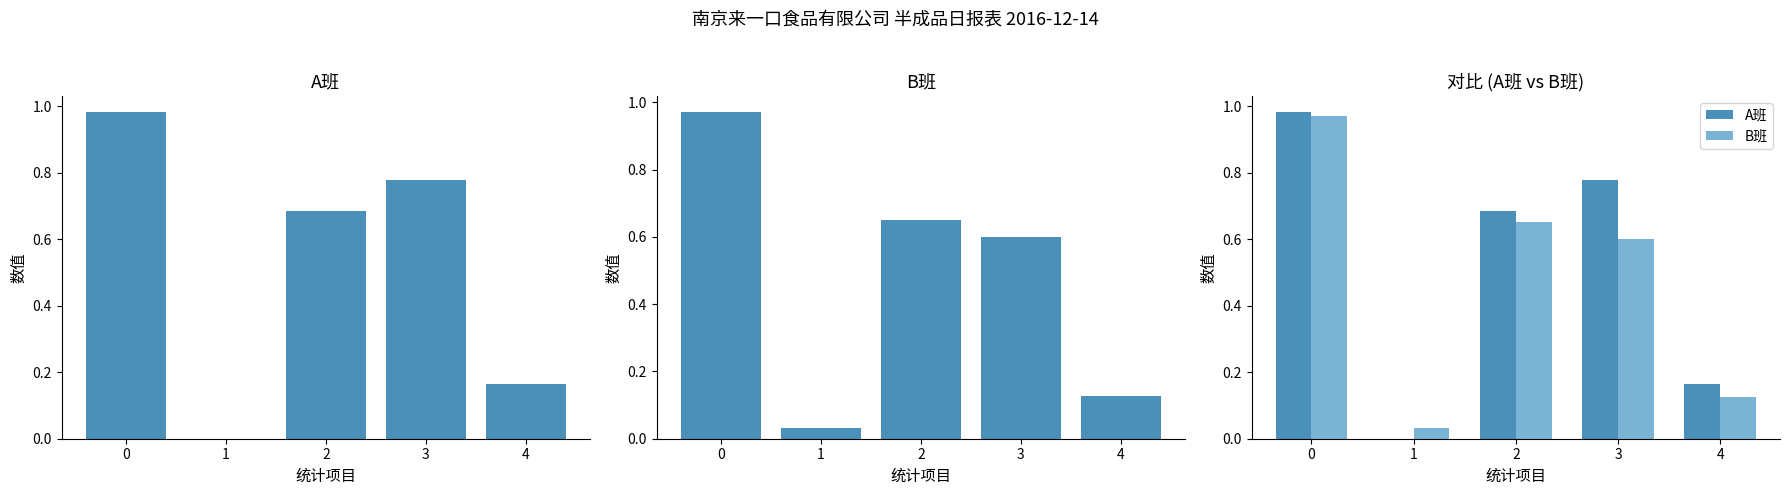

List the series in order of their peak value, lowest first.

B班, A班